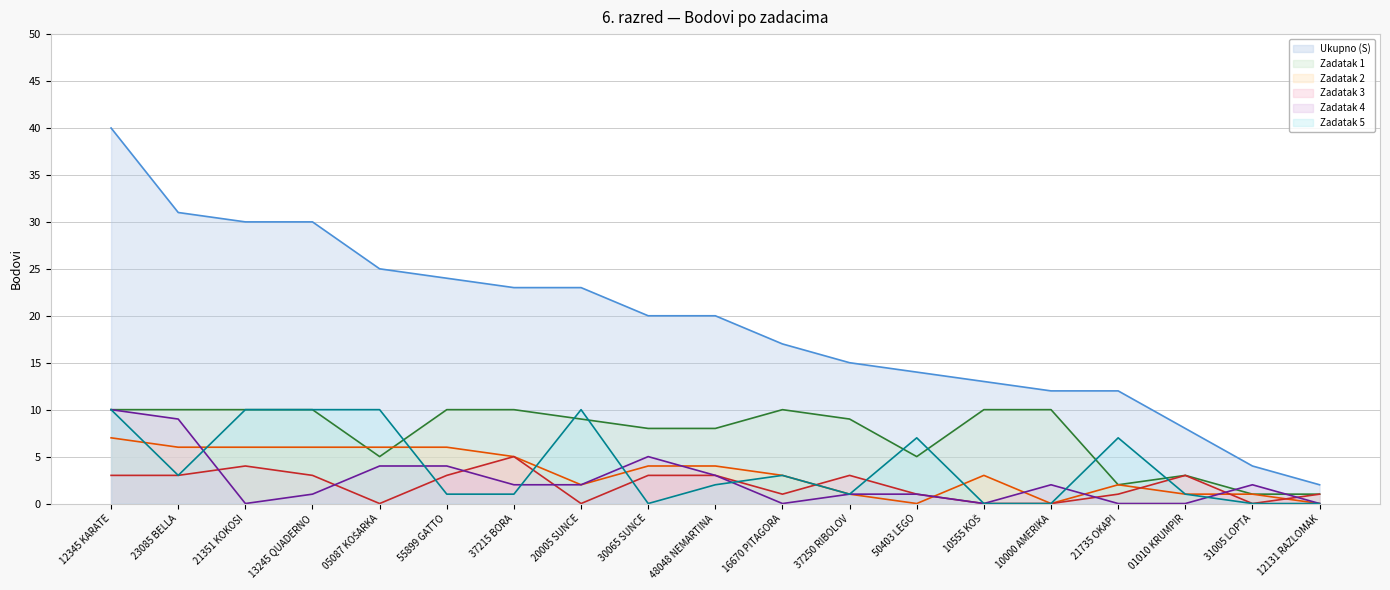

How many interior local peaks does the Zadatak 1 series have?

2